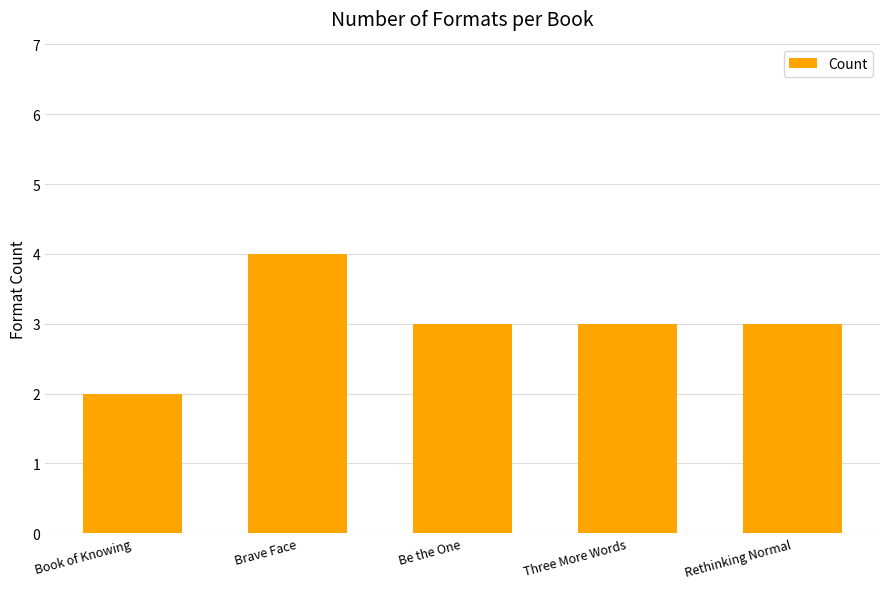

What is the sum of all values?

15